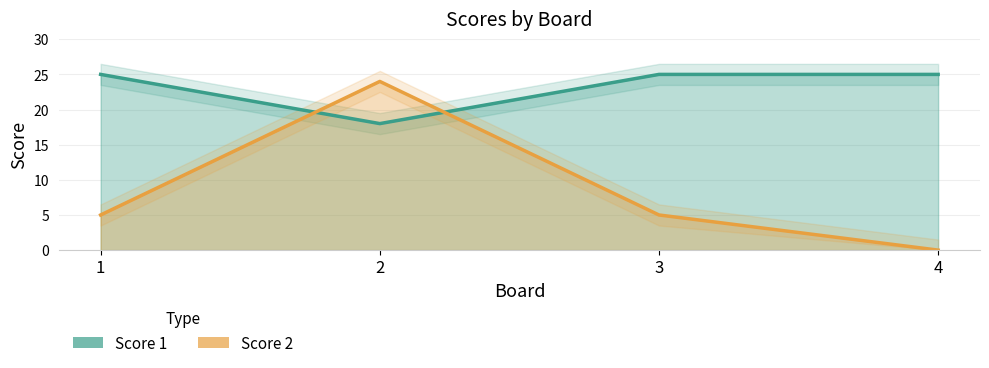

Read the Score 2 value at 2, to the nearest 5.

25